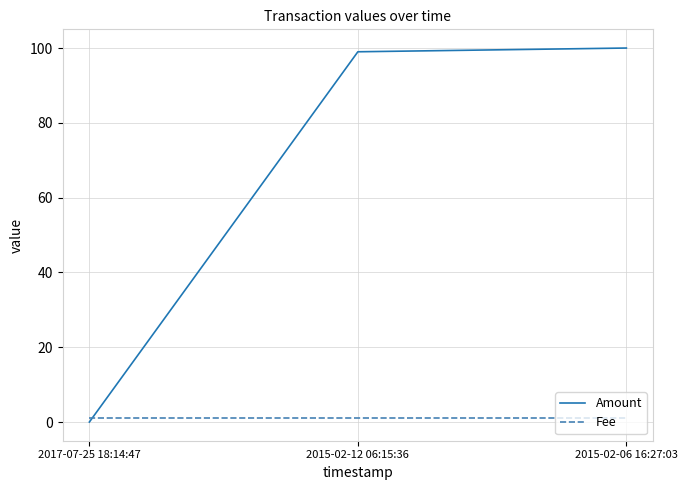

Which series has the largest range (max minus min)?

Amount